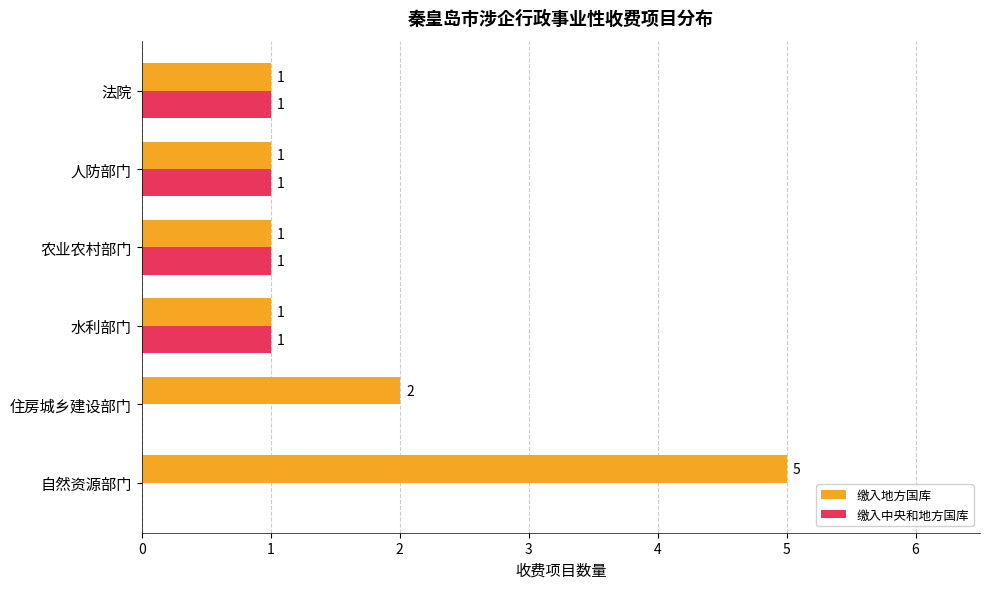

What is the total value across all series at 自然资源部门?

5